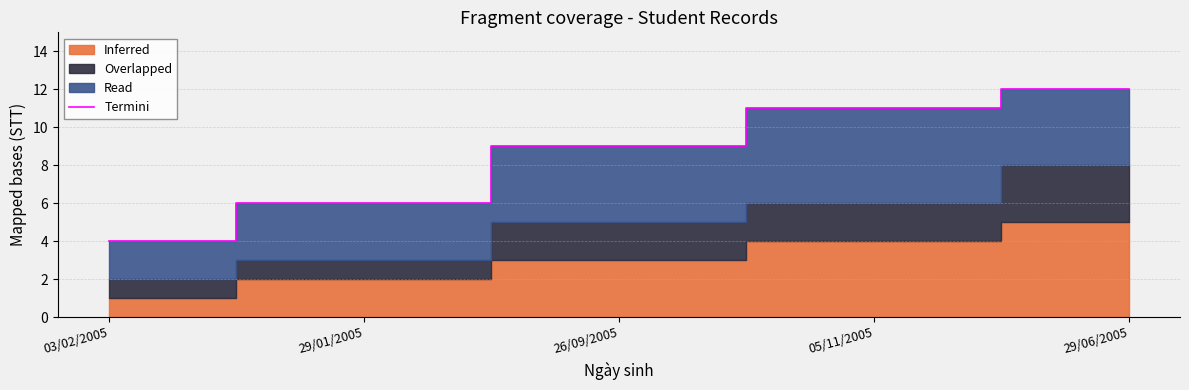

True or false: there are more than 0 points higher than both neighbors.

False